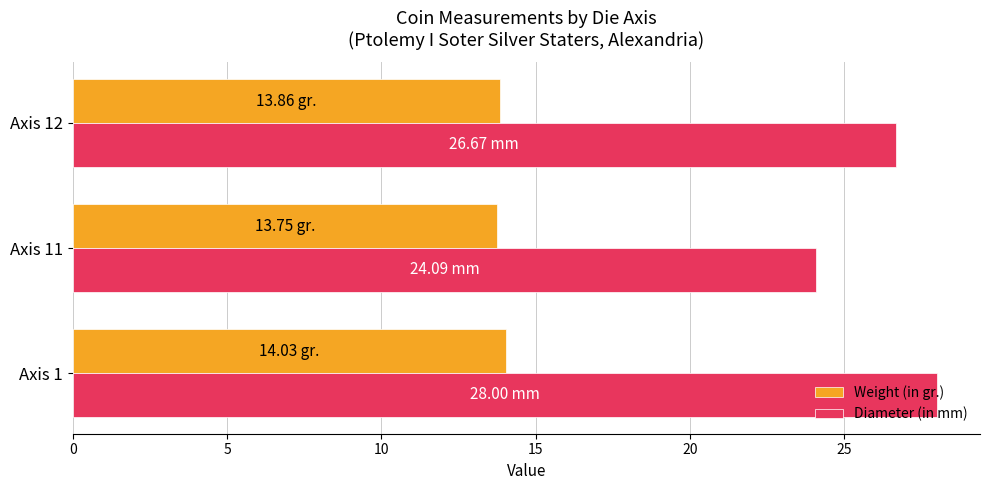

Which series has the widest spread of values?

Diameter (in mm)